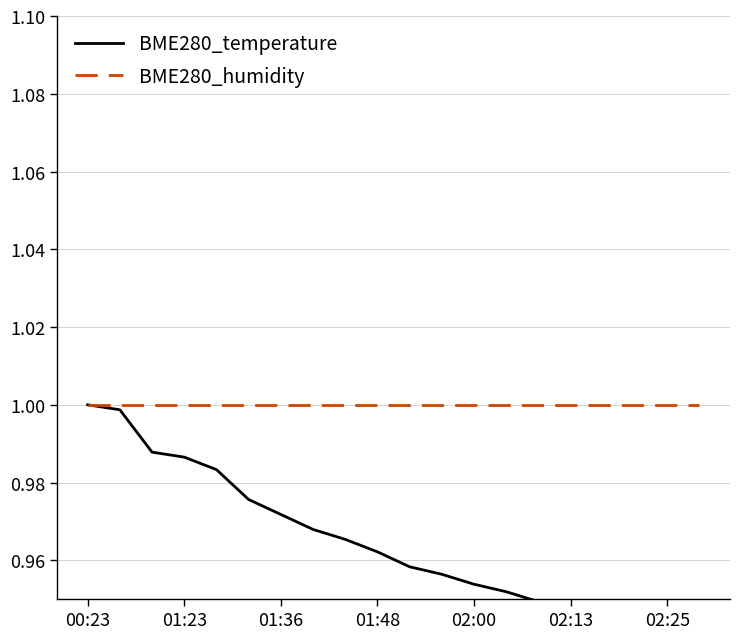

Reading left to right, list all the values displayed in this chart.

BME280_temperature: 1.0	1.0	1.0	1.0	1.0	1.0	1.0	1.0	1.0	1.0	1.0	1.0	1.0	1.0	0.9	0.9	0.9	0.9	0.9	0.9
BME280_humidity: 1.0	1.0	1.0	1.0	1.0	1.0	1.0	1.0	1.0	1.0	1.0	1.0	1.0	1.0	1.0	1.0	1.0	1.0	1.0	1.0